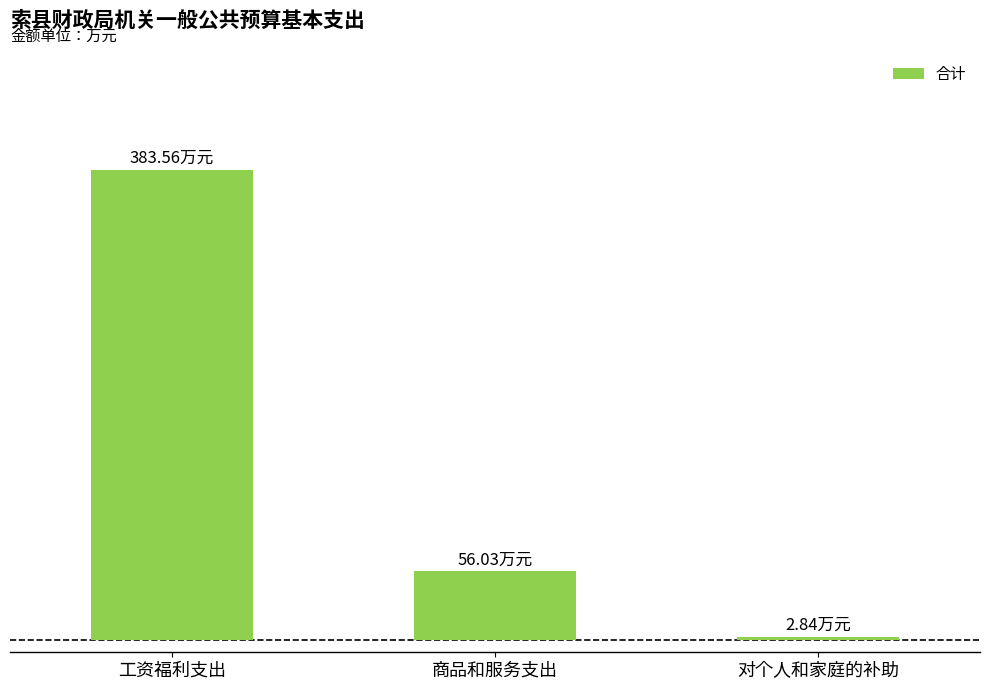

What is the label of the 2nd bar from the right?

商品和服务支出